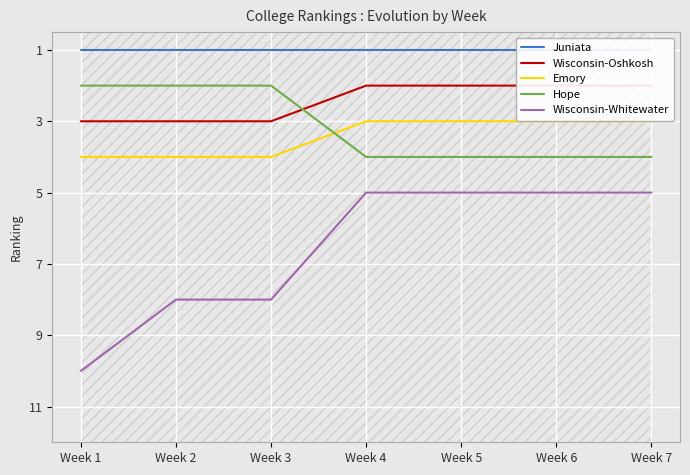

What is the greatest value displayed?

10